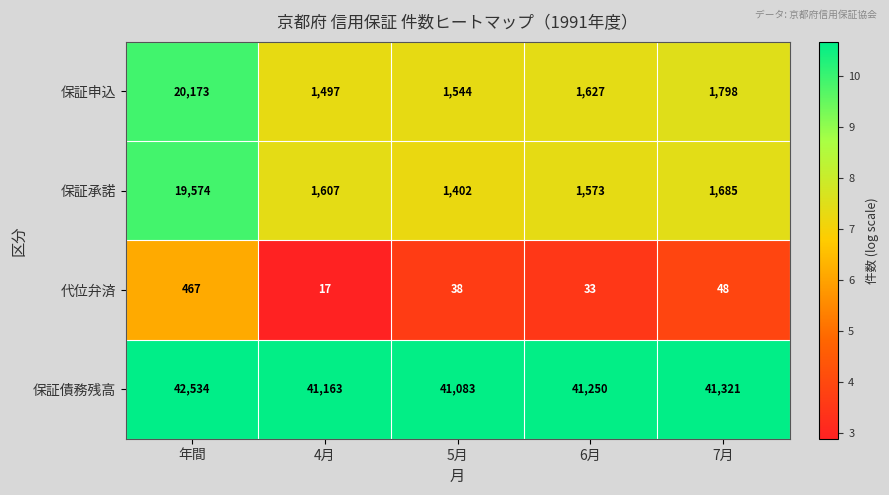

What is the difference between the highest and lowest values at 年間?

42067